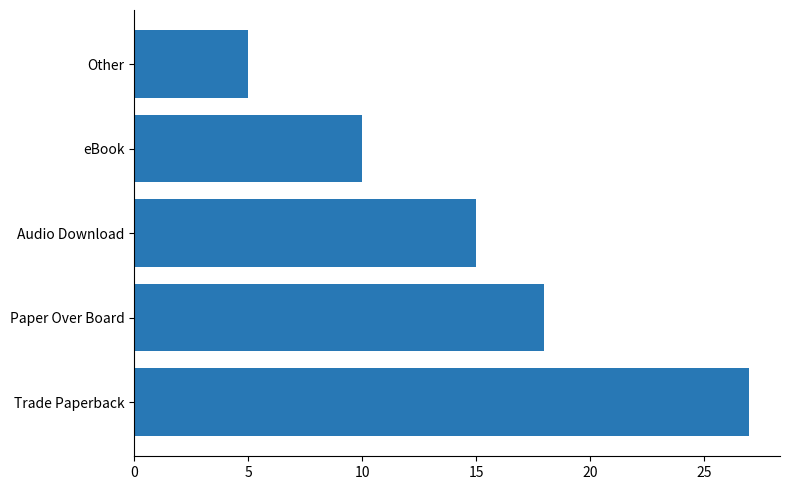

At which label is the value closest to 16?

Audio Download